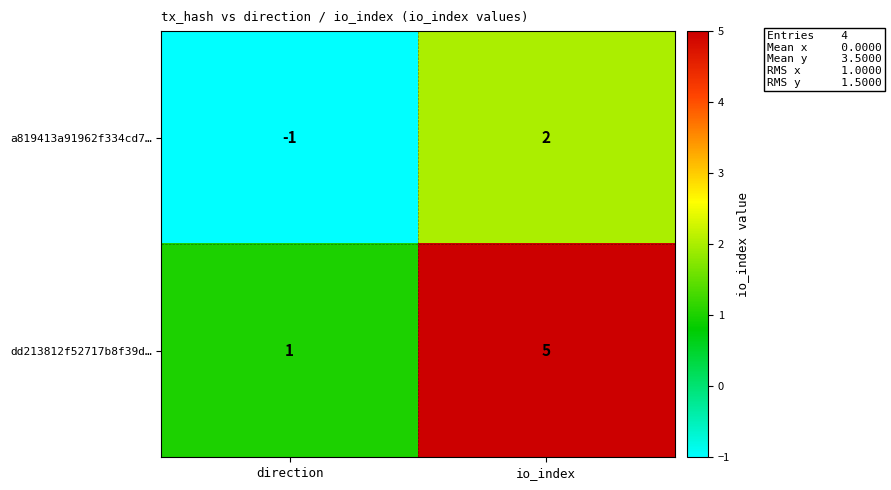

Reading right to left, what are all the values shown in this chart?

a819413a91962f334cd7…: io_index=2	direction=-1
dd213812f52717b8f39d…: io_index=5	direction=1